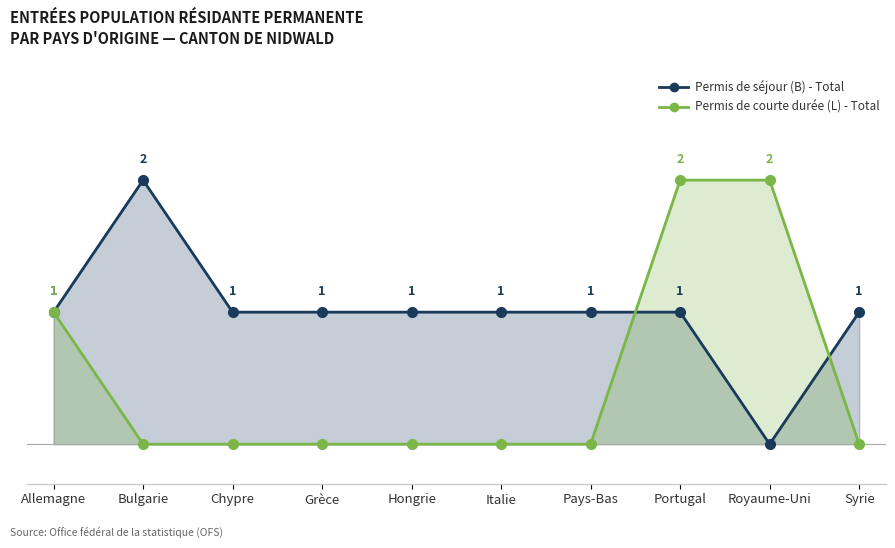

The value of Permis de séjour (B) - Total at Italie is 1. True or false?

False